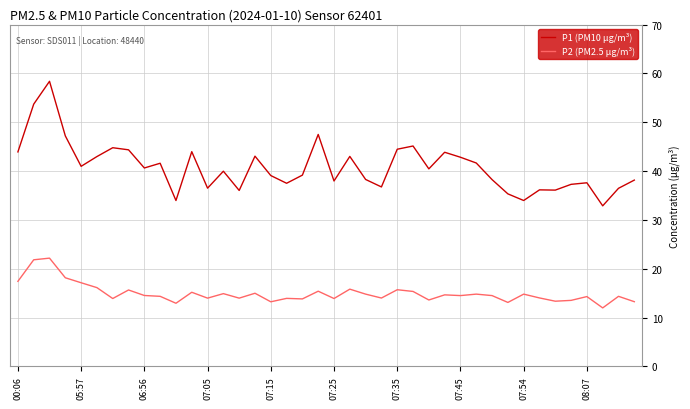

What is the minimum value for P2 (PM2.5 µg/m³)?

12.0